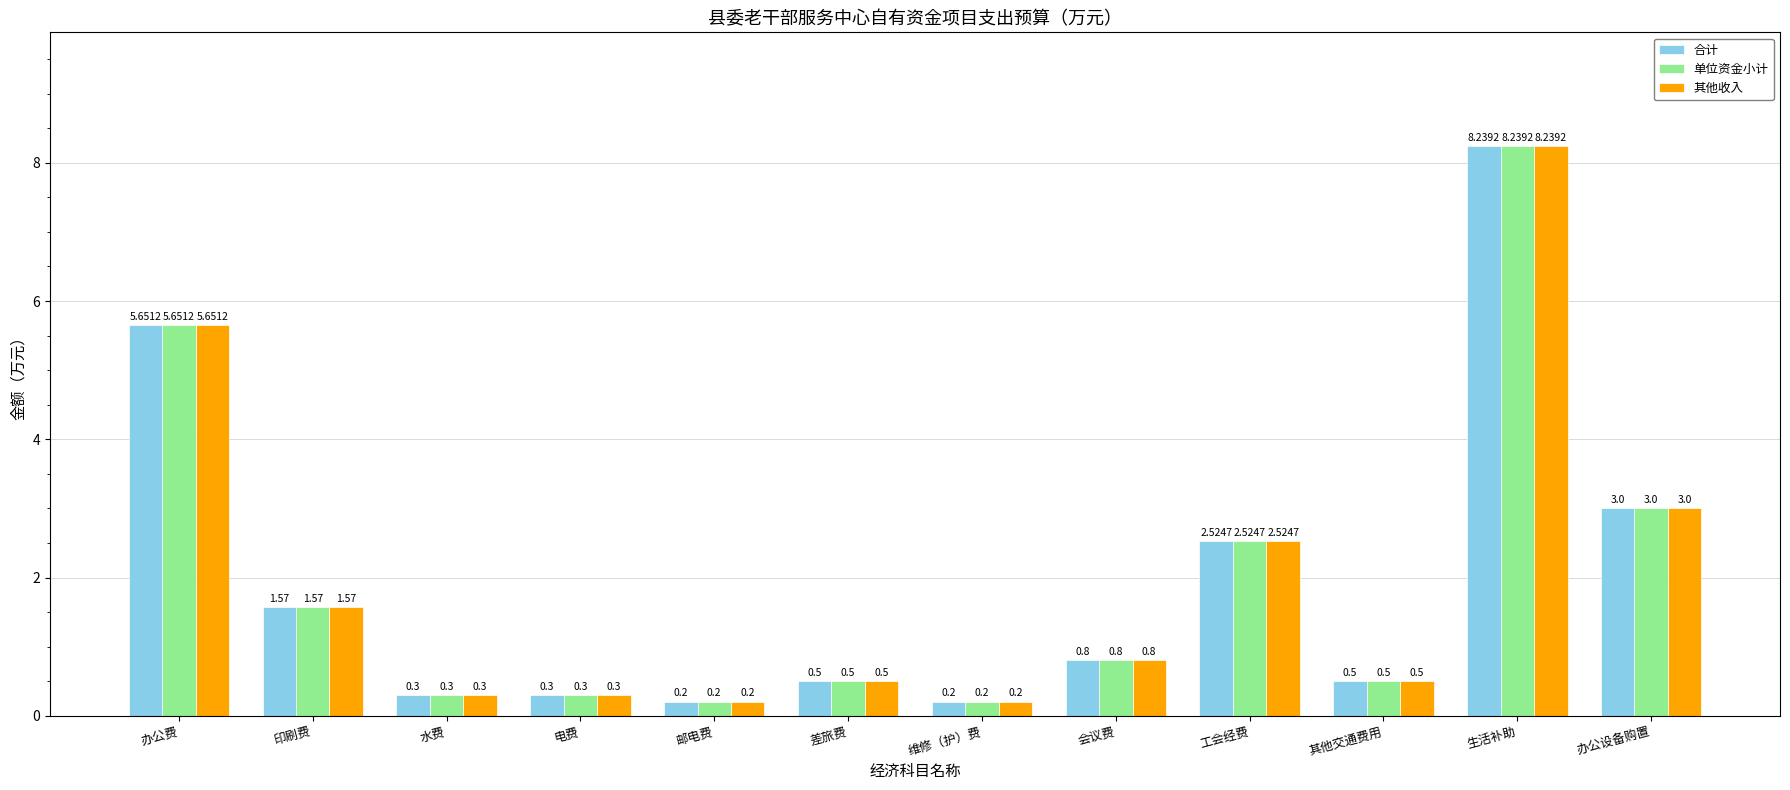

What is the total value across all series at 差旅费?

1.5